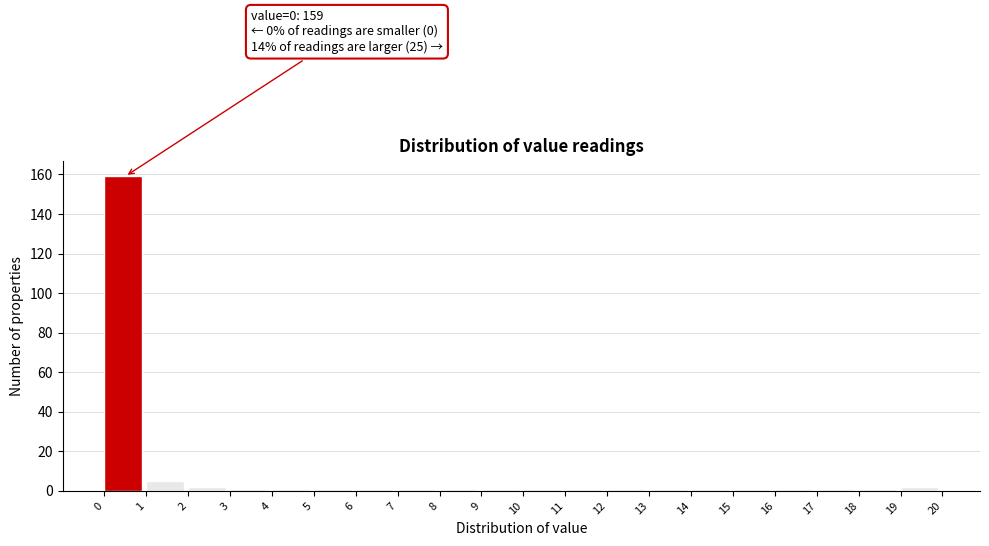

Over which range of the x-axis is the bar tallest?

0 to 1